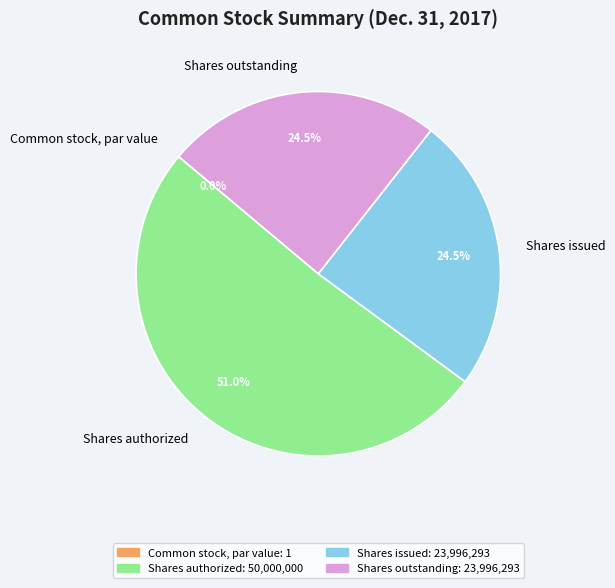

What is the majority slice?

Shares authorized